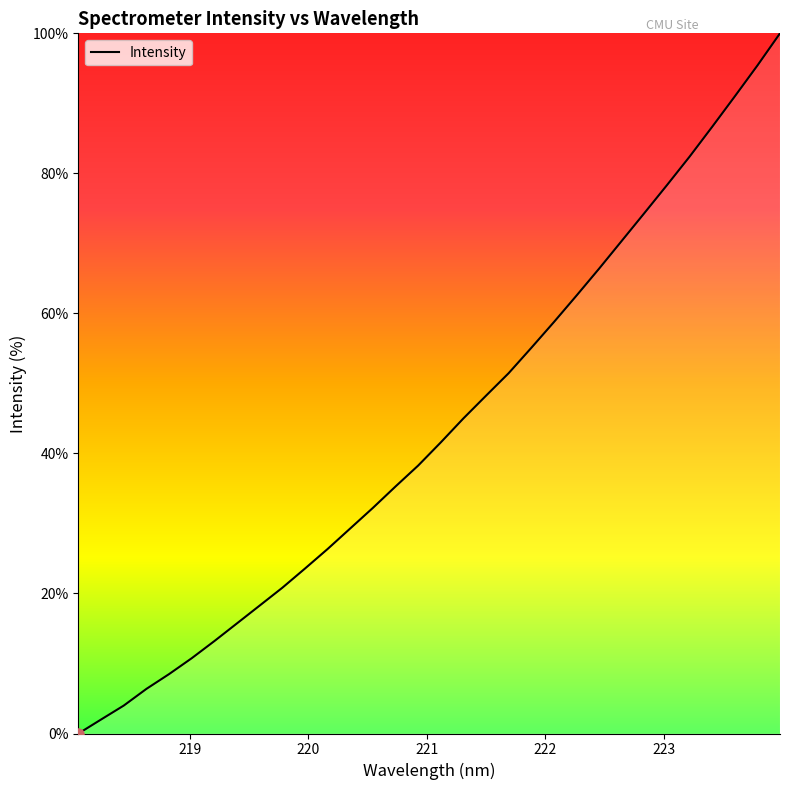

How many values are above zero?

31